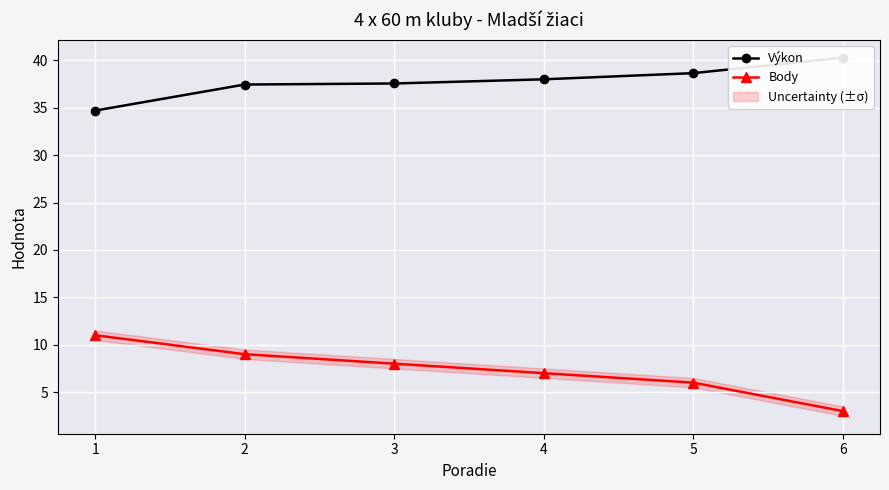

At which label is Body closest to 7?

4